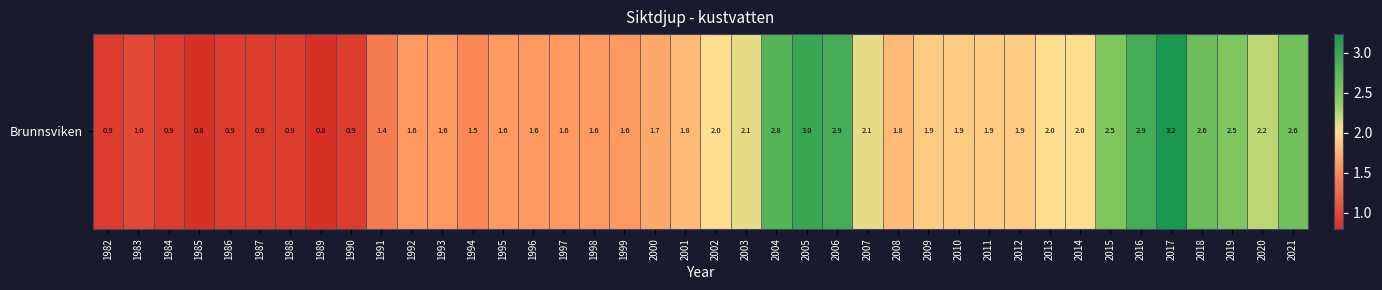

List the labels in order of value, smallest first.

1985, 1989, 1982, 1984, 1986, 1987, 1988, 1990, 1983, 1991, 1994, 1992, 1993, 1995, 1996, 1997, 1998, 1999, 2000, 2001, 2008, 2009, 2010, 2011, 2012, 2002, 2013, 2014, 2003, 2007, 2020, 2015, 2019, 2021, 2018, 2004, 2006, 2016, 2005, 2017